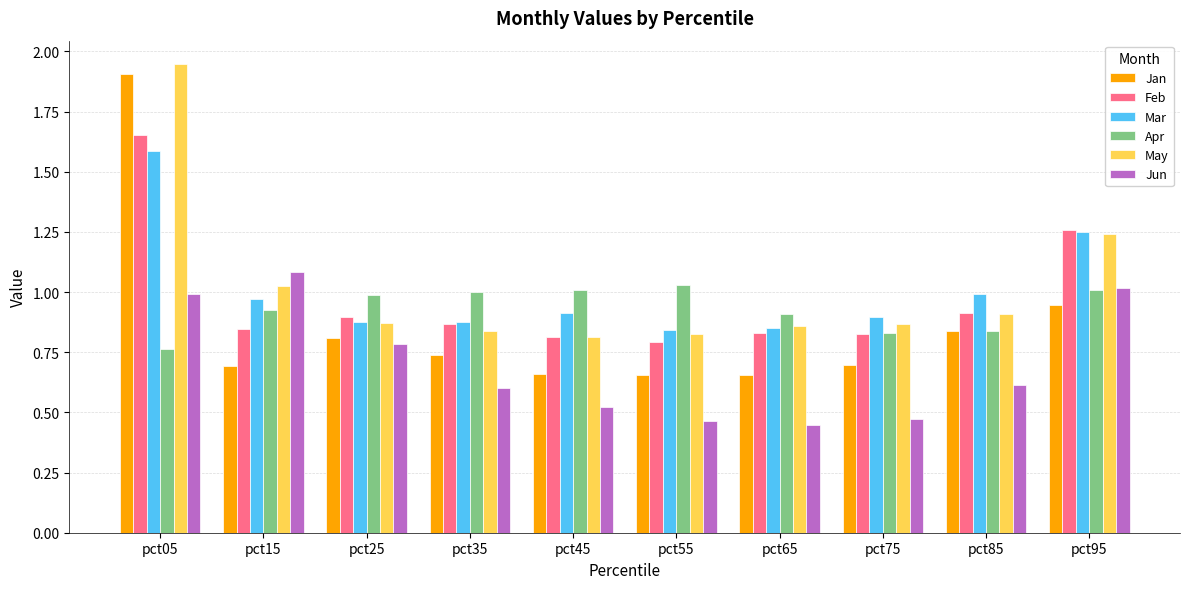

At which label is Apr closest to 0?

pct05